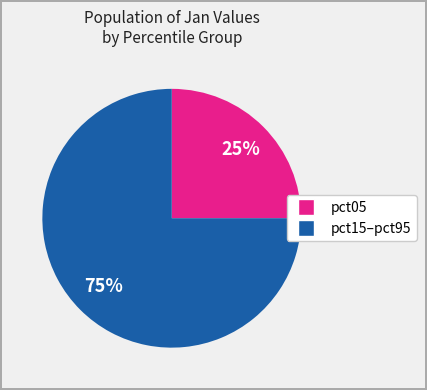

To the nearest percent, what is the difference between the largest and smallest slice percentages?

50%